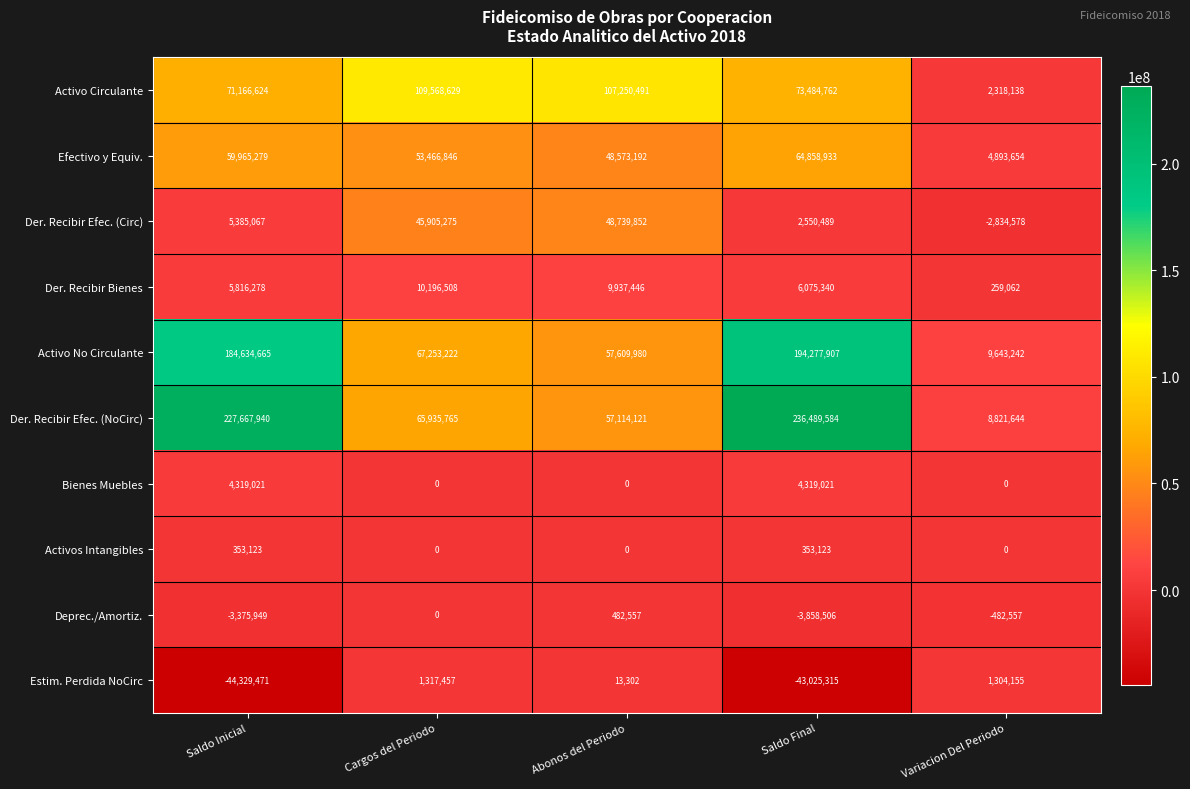

At how many categories does at least one series exceed 88922772?

4